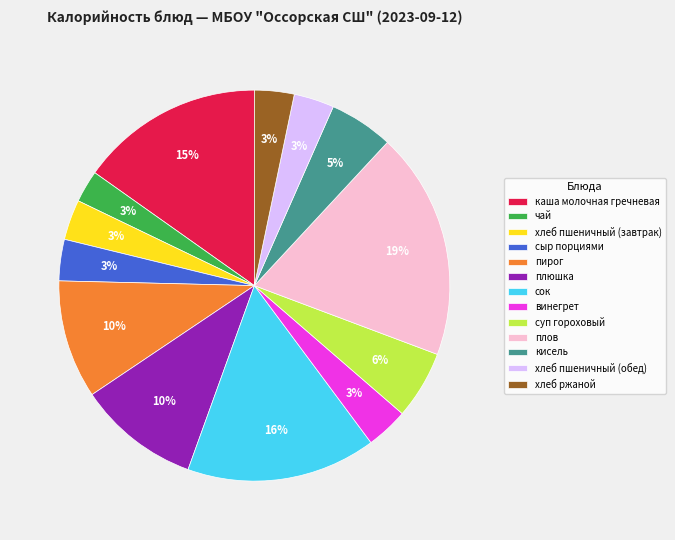

To the nearest percent, what is the combined percentage of чай and хлеб ржаной?

6%